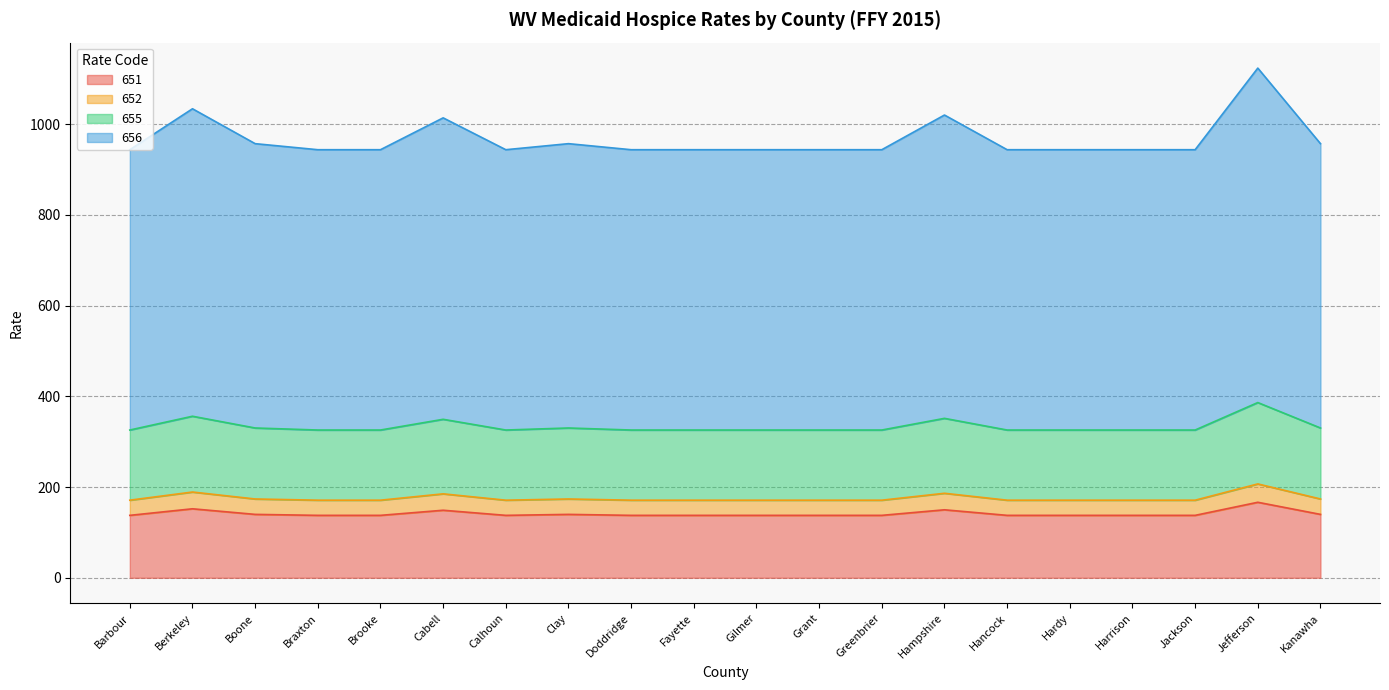

What is the total value across all series at Braxton?

943.8